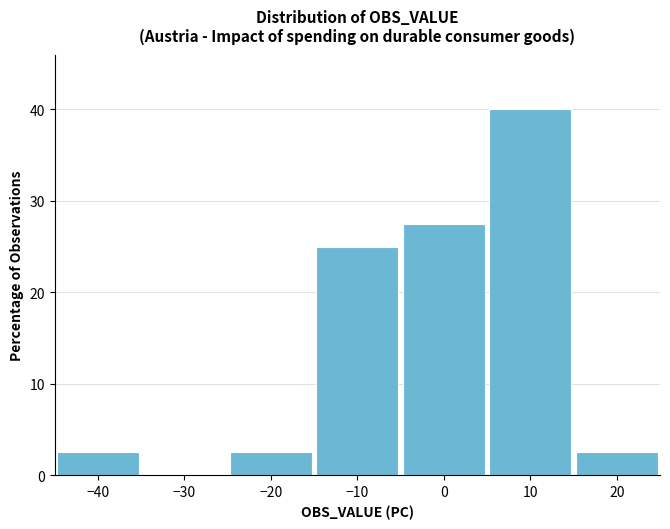

Reading left to right, list every bar in this chart as the range it spans on the x-axis followed by its height. The values are not printed on the chart, so give them approximately, as read against the axis.

-45 to -35: 3
-35 to -25: 0
-25 to -15: 3
-15 to -5: 25
-5 to 5: 28
5 to 15: 40
15 to 25: 3